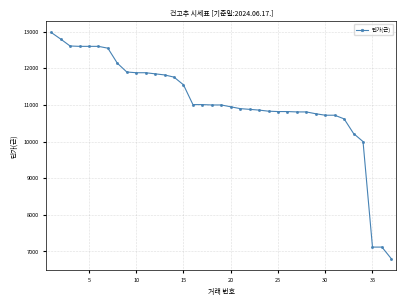

What is the maximum value shown in the chart?

12980